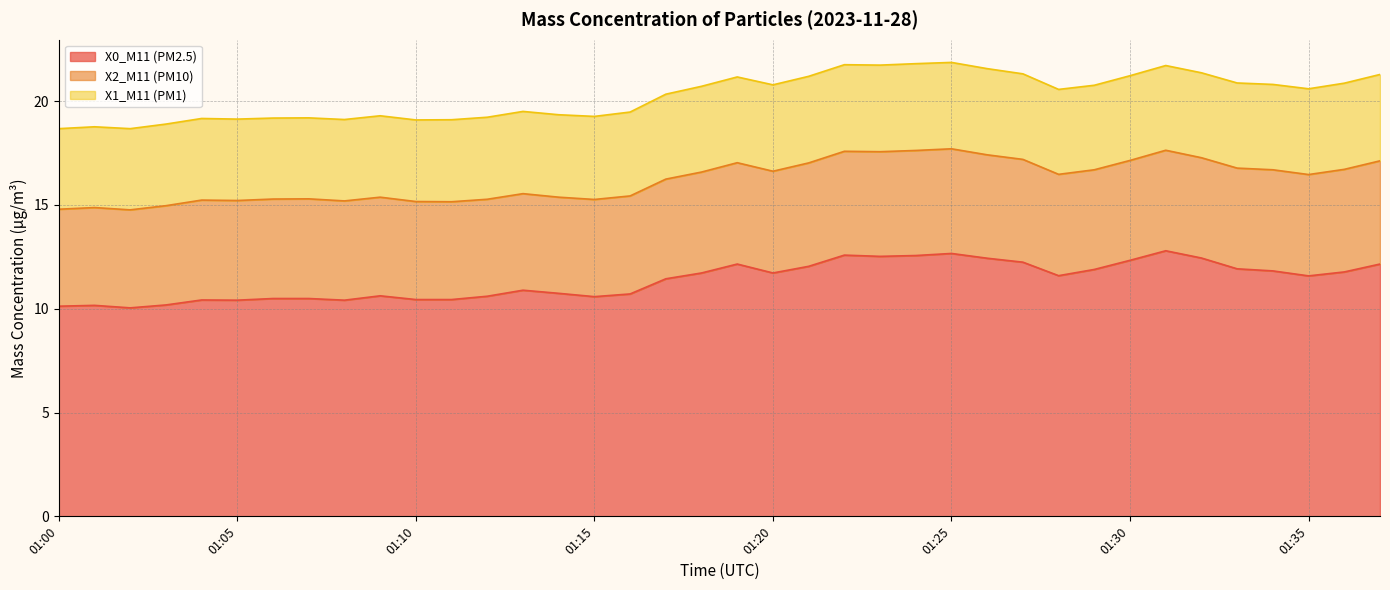

List the labels in order of X2_M11 (PM10) value, smallest first.

01:14, 01:13, 01:00, 01:12, 01:15, 01:01, 01:11, 01:02, 01:10, 01:16, 01:09, 01:03, 01:08, 01:06, 01:05, 01:07, 01:17, 01:29, 01:04, 01:30, 01:32, 01:31, 01:33, 01:18, 01:34, 01:19, 01:28, 01:35, 01:20, 01:36, 01:27, 01:37, 01:21, 01:26, 01:22, 01:23, 01:25, 01:24